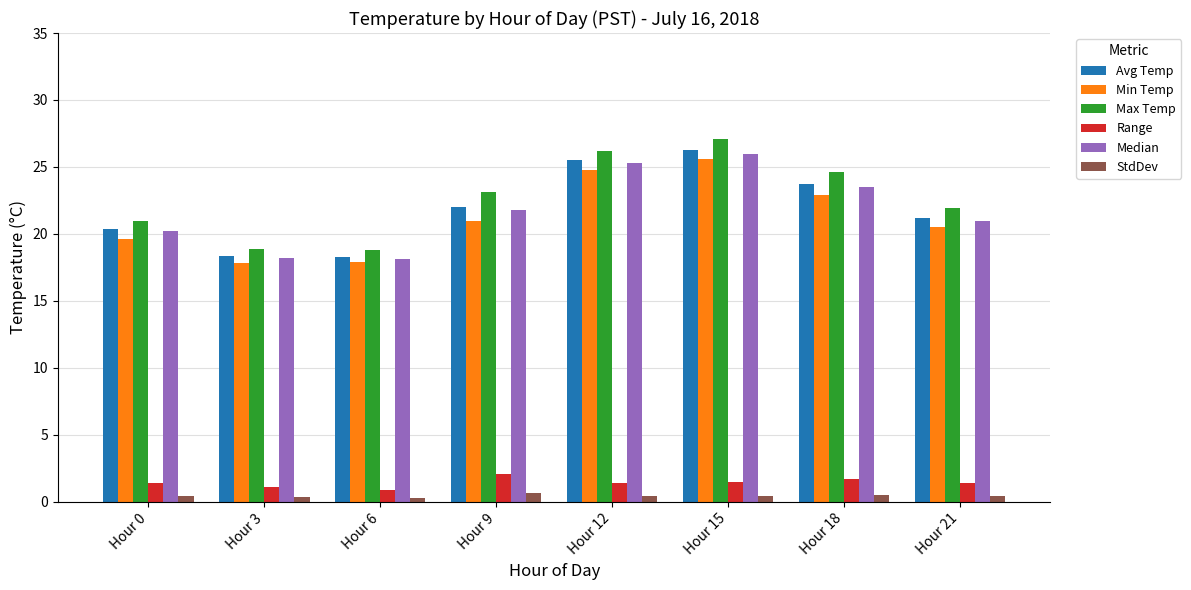

What is the average value of the StdDev series?

0.4